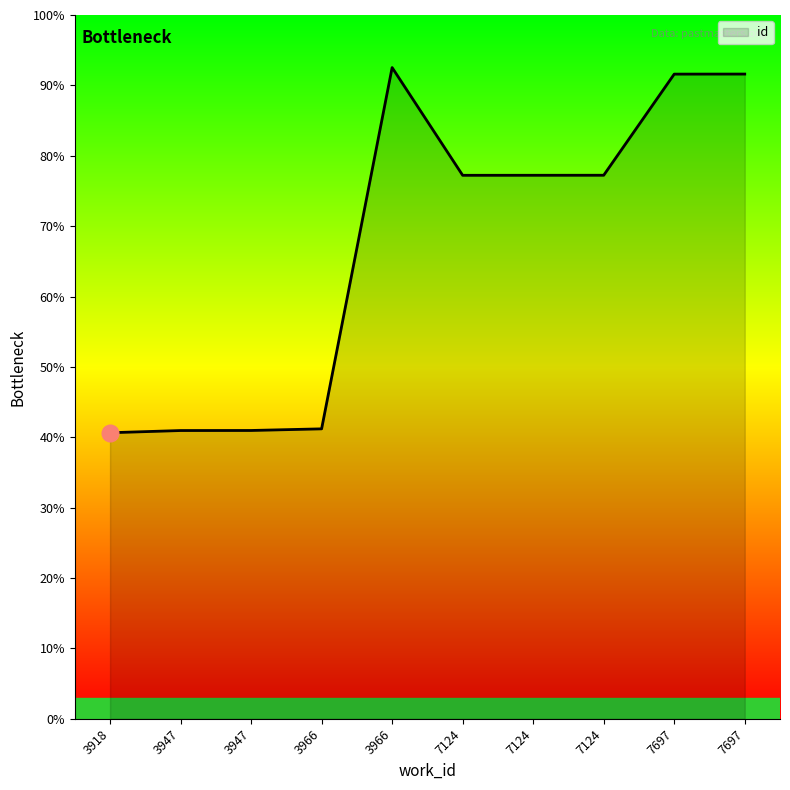

Is it true that the value at 3918 is 5698?

False